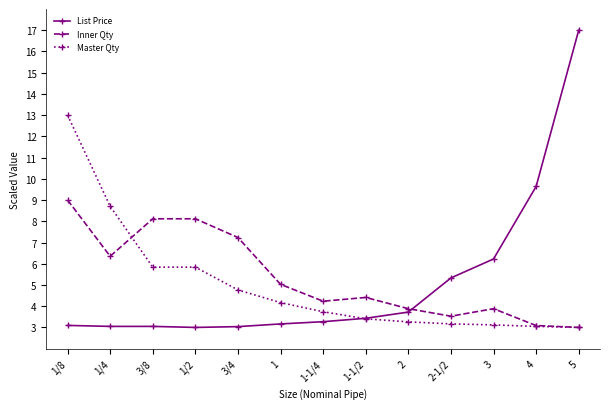

What is the label of the 7th point from the right?

1-1/4